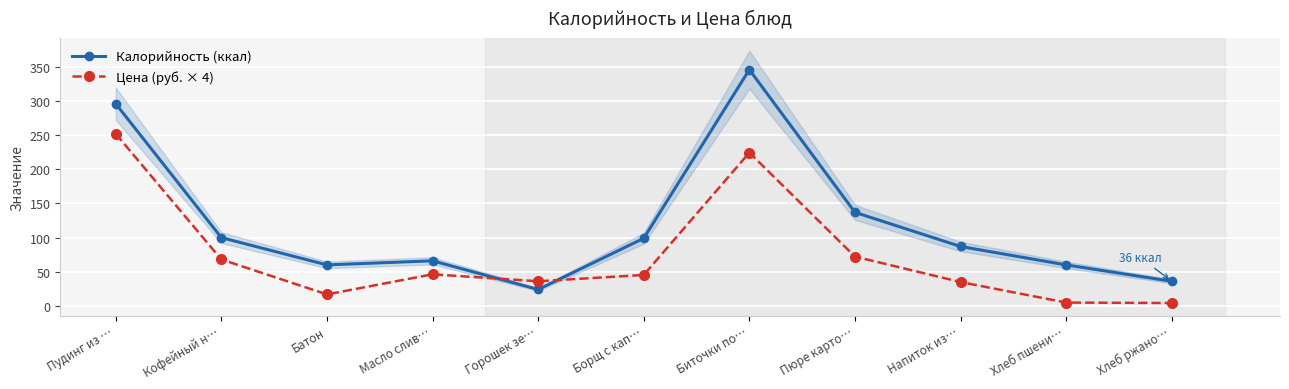

Where is Цена (руб. × 4) nearest to the value 128?

Пюре карто…